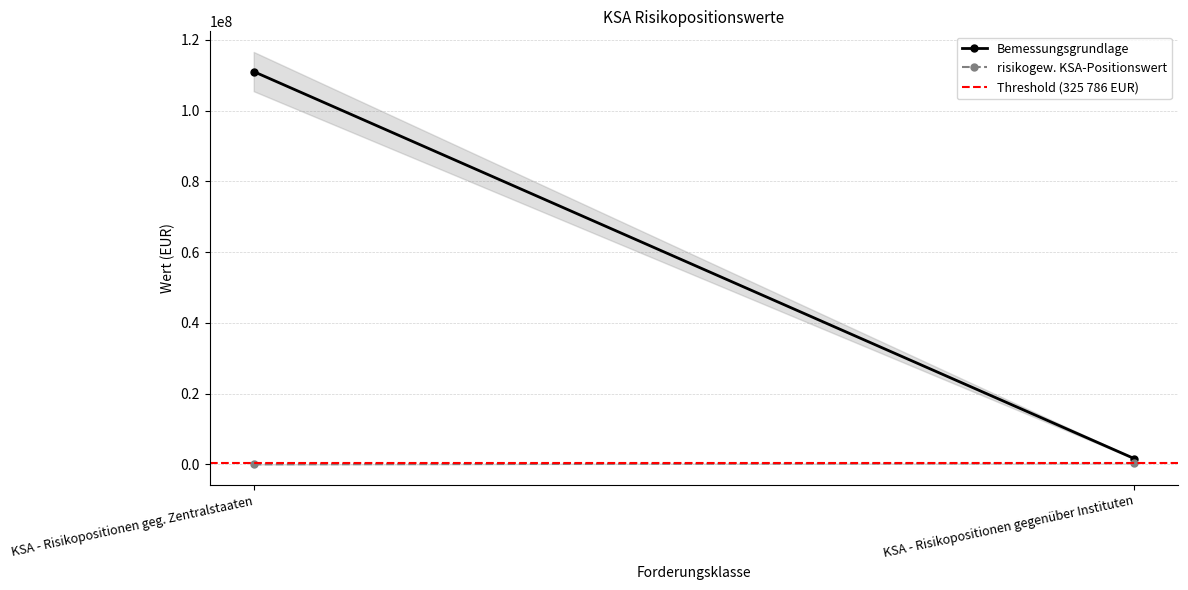

What is the maximum value for Bemessungsgrundlage?

111056799.5